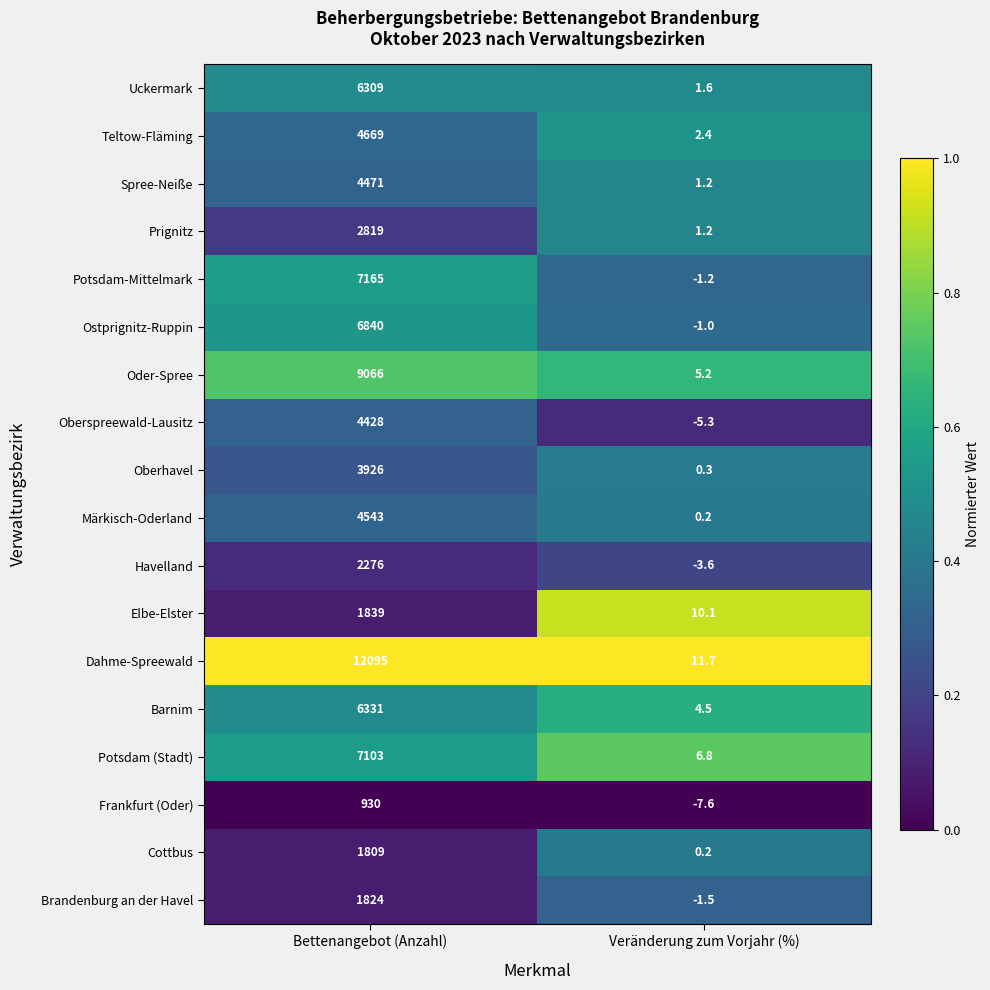

Rank the series by their maximum value, from highest to lowest.

Dahme-Spreewald, Oder-Spree, Potsdam-Mittelmark, Potsdam (Stadt), Ostprignitz-Ruppin, Barnim, Uckermark, Teltow-Fläming, Märkisch-Oderland, Spree-Neiße, Oberspreewald-Lausitz, Oberhavel, Prignitz, Havelland, Elbe-Elster, Brandenburg an der Havel, Cottbus, Frankfurt (Oder)